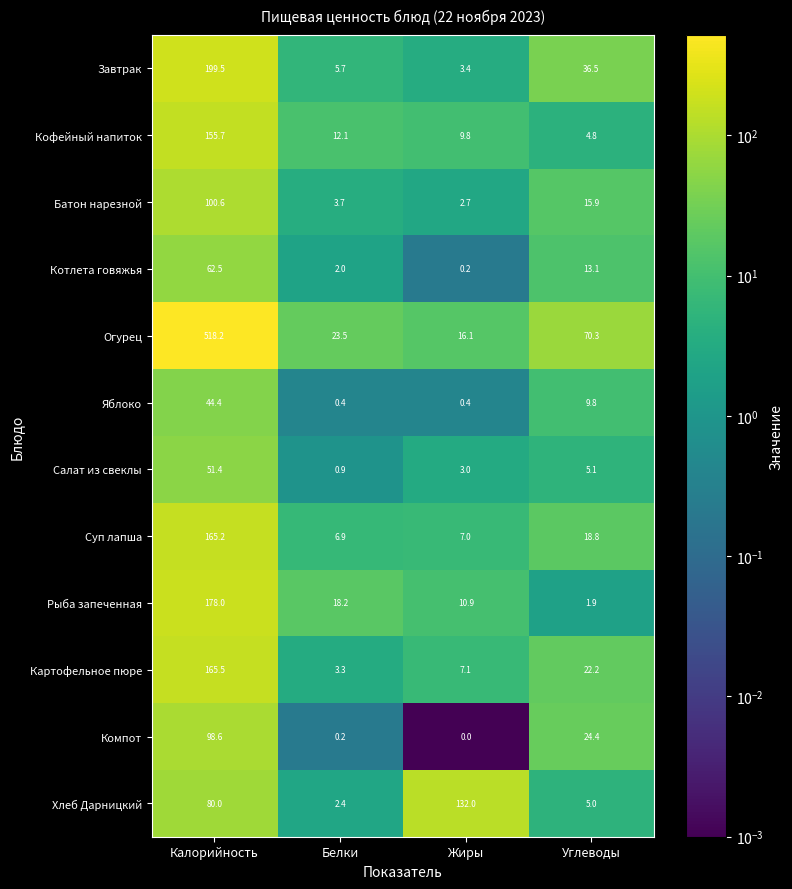

What is the difference between the second highest and second lowest values in the Яблоко series?

9.4